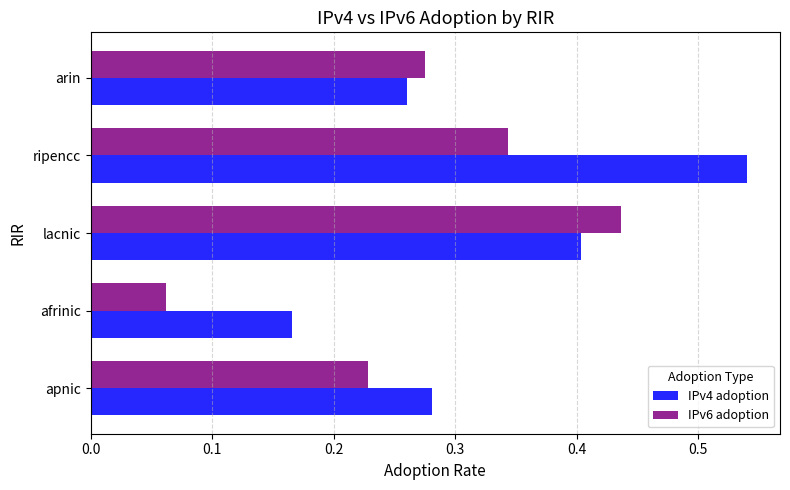

List the series in order of their peak value, lowest first.

IPv6 adoption, IPv4 adoption